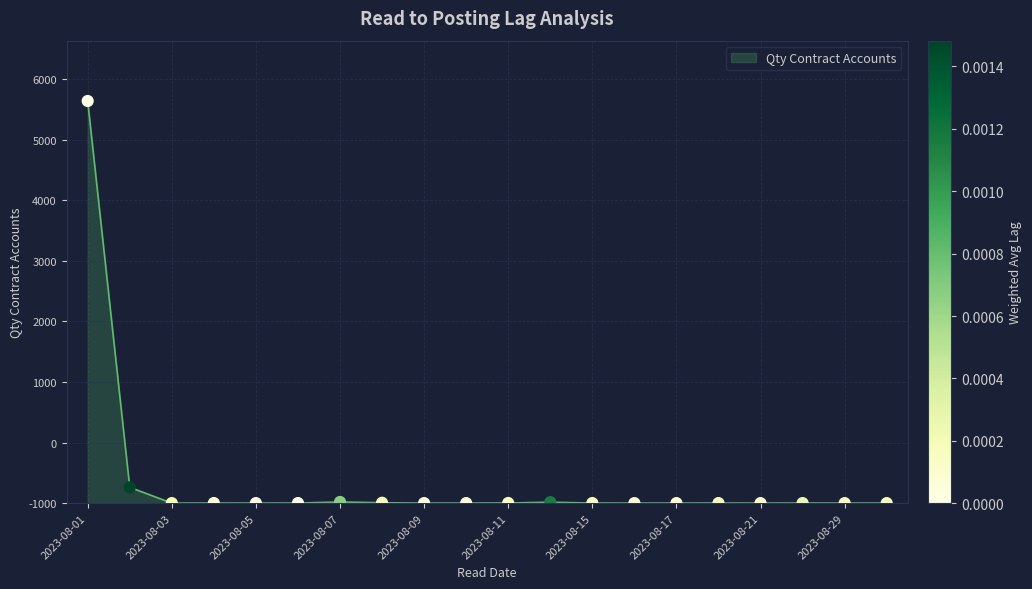

Does the chart have visible grid lines?

Yes